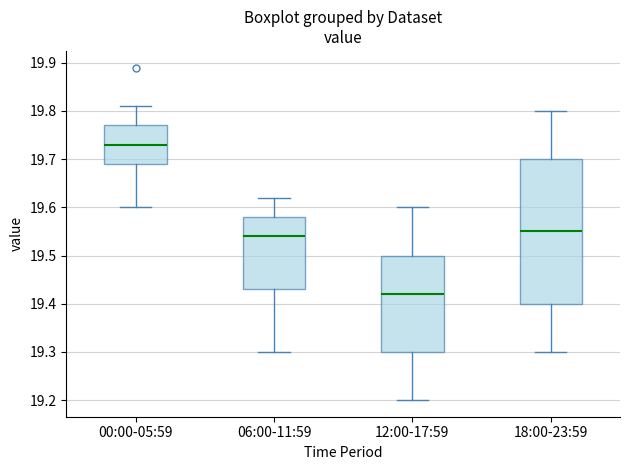

Which box has the highest median line?

00:00-05:59